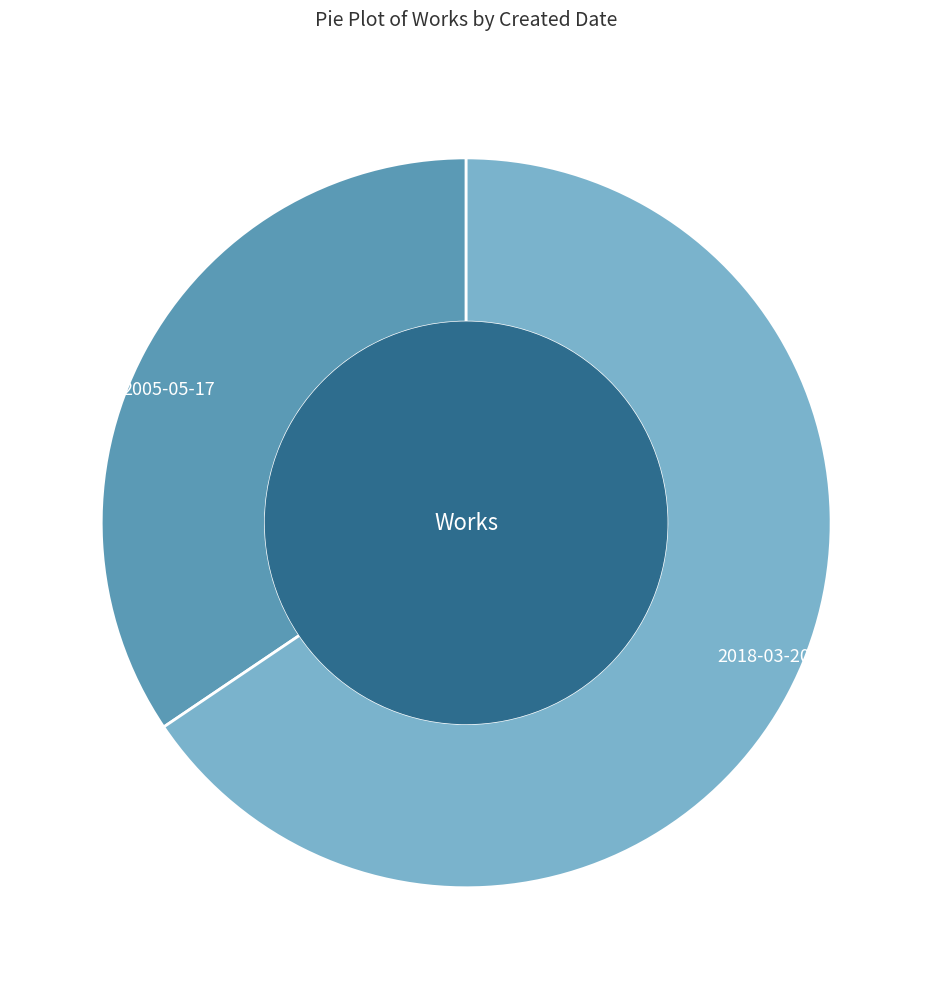

Which slice is the largest?

2018-03-20